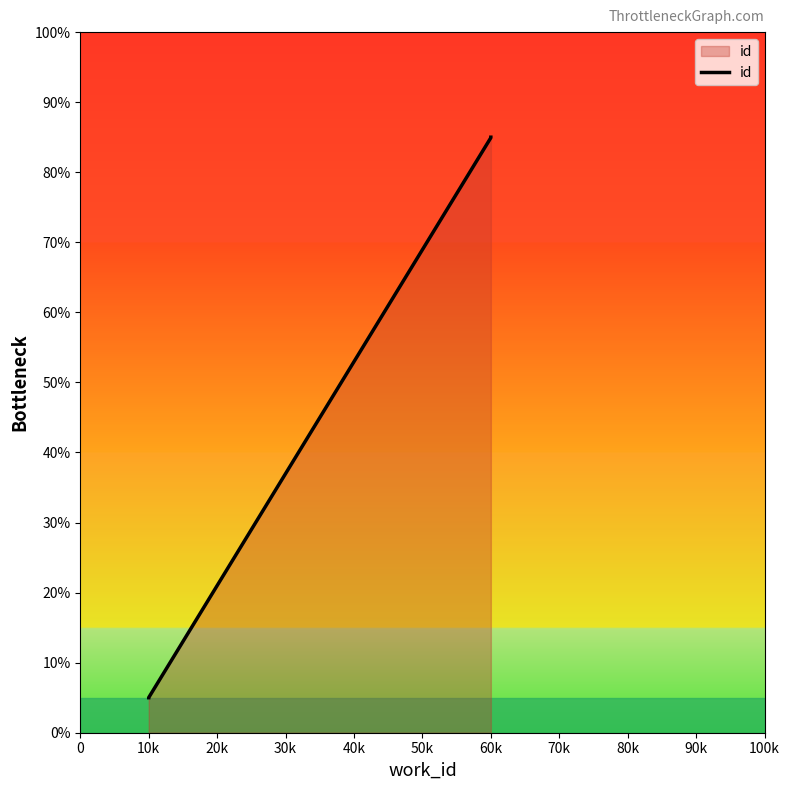

What is the difference between the maximum and minimum values?

80.0